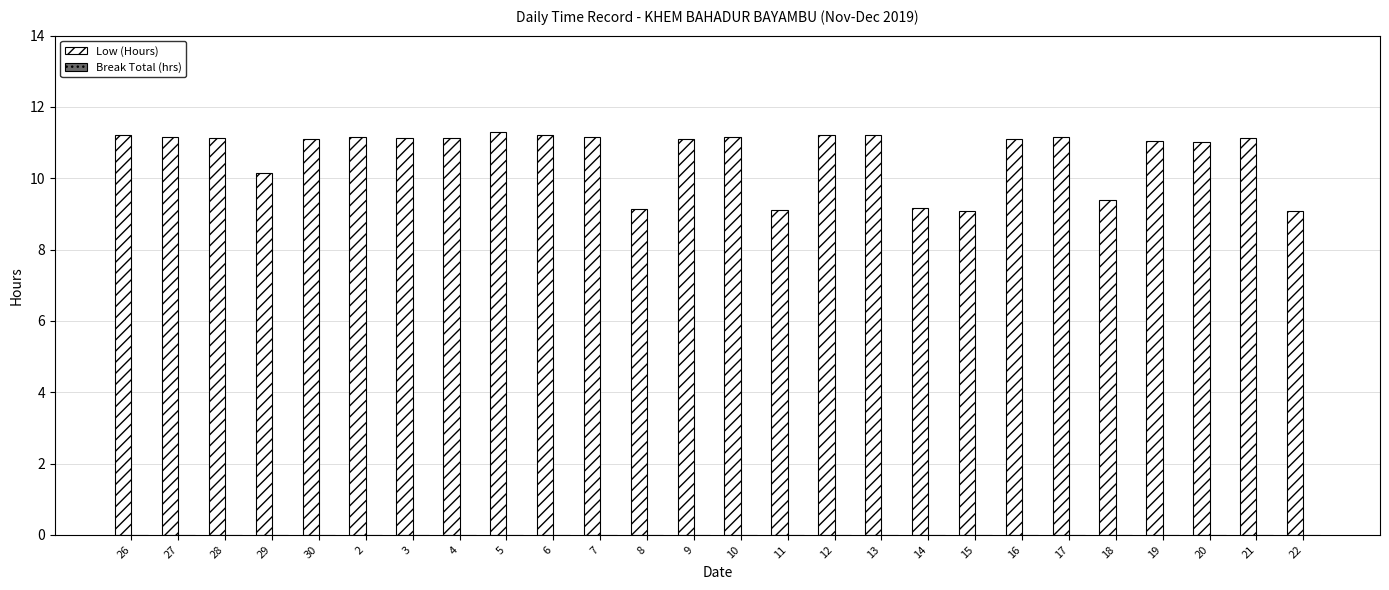

What is the difference between the values at 16 and 8?

2.0